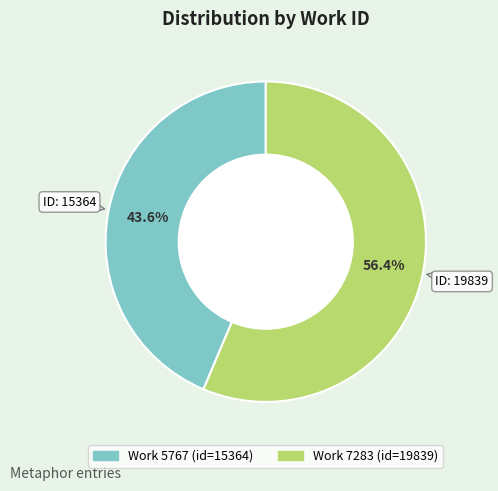

How many slices are in this pie chart?

2